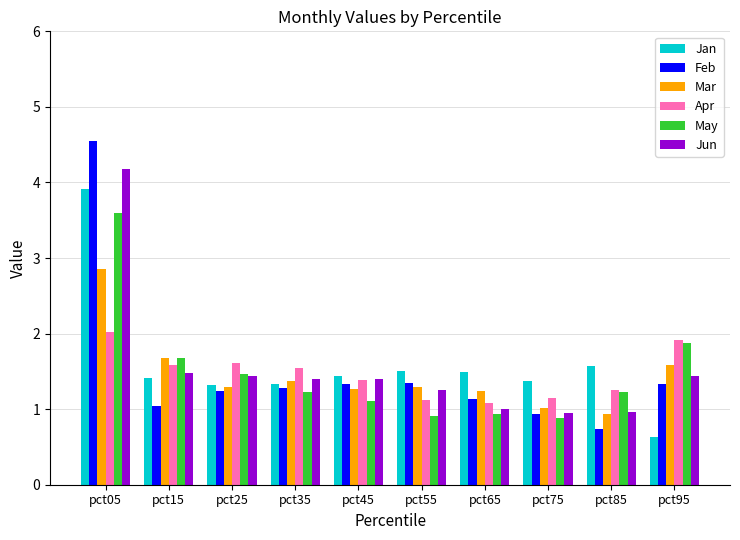

Which label corresponds to the smallest value in the chart?

pct95